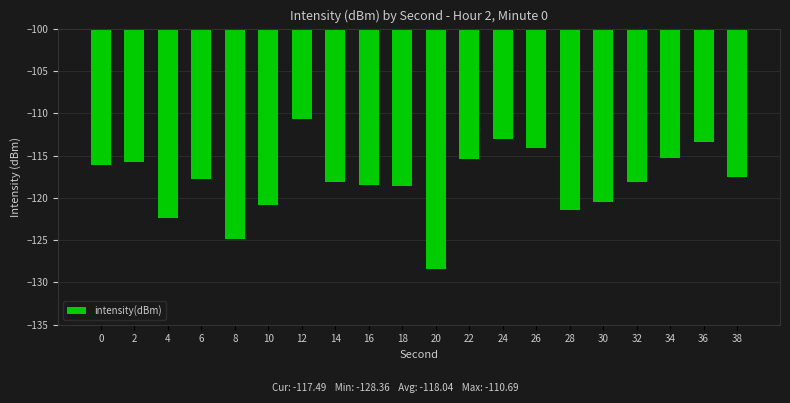

What is the value of the 12th bar from the left?

-115.4